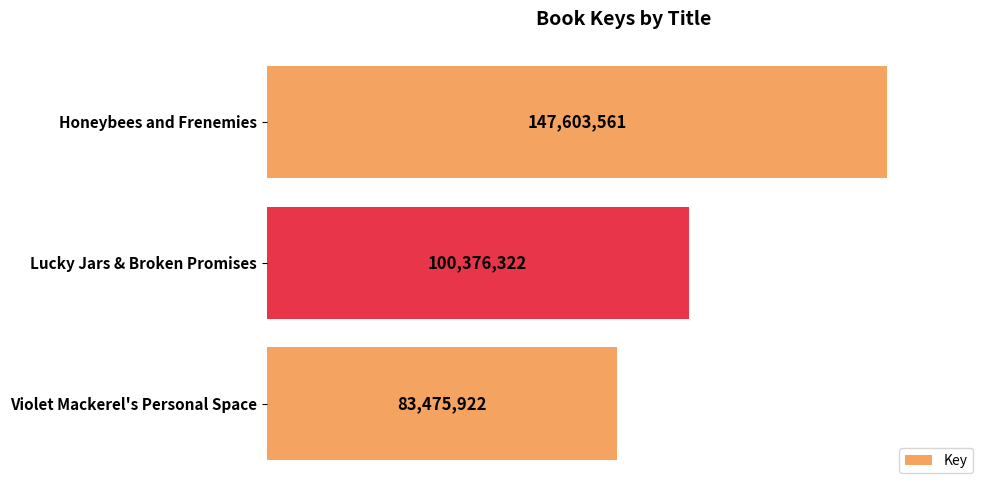

Are the bars horizontal?

Yes